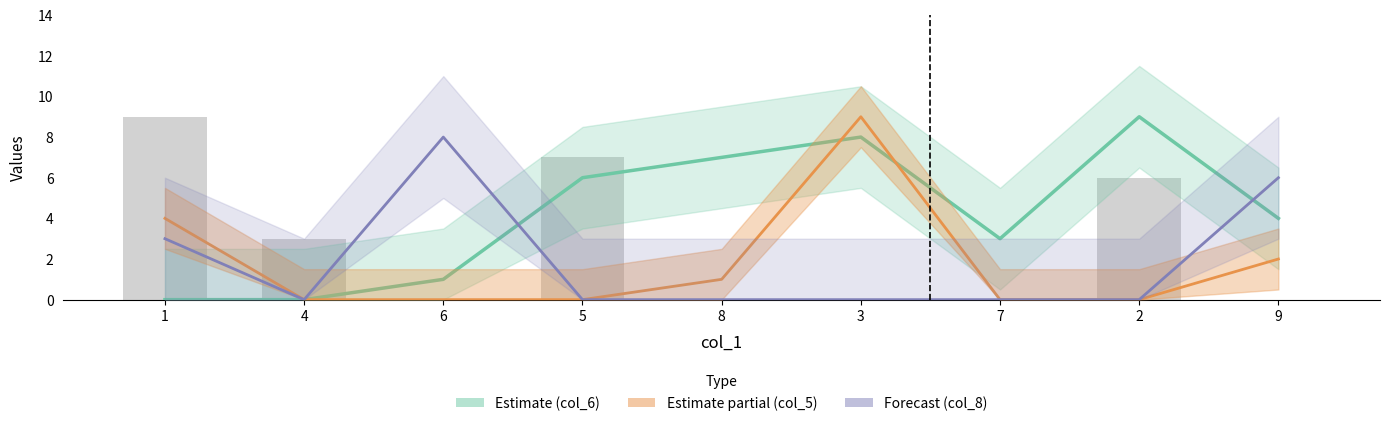

Between 6 and 8, which is larger?

8